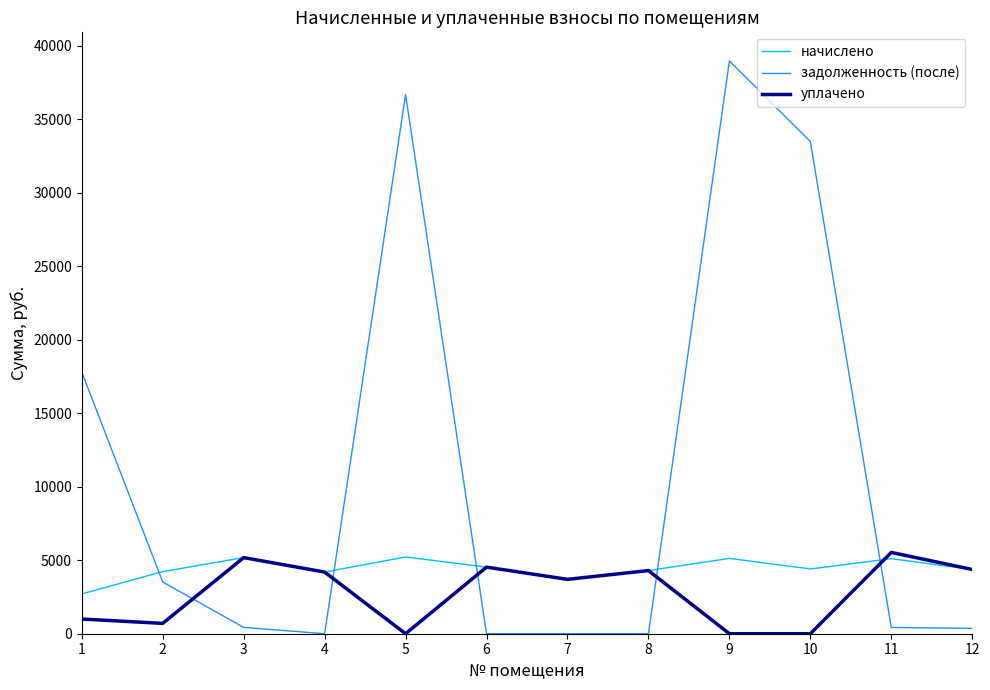

Rank the series by their average value, from highest to lowest.

задолженность (после), начислено, уплачено